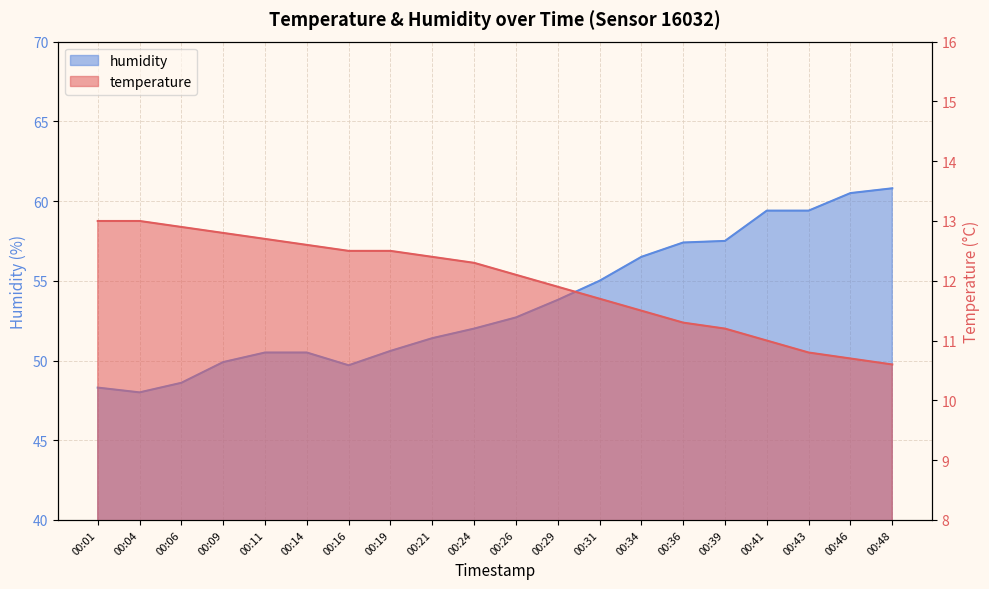

True or false: temperature and humidity intersect in this chart.

False